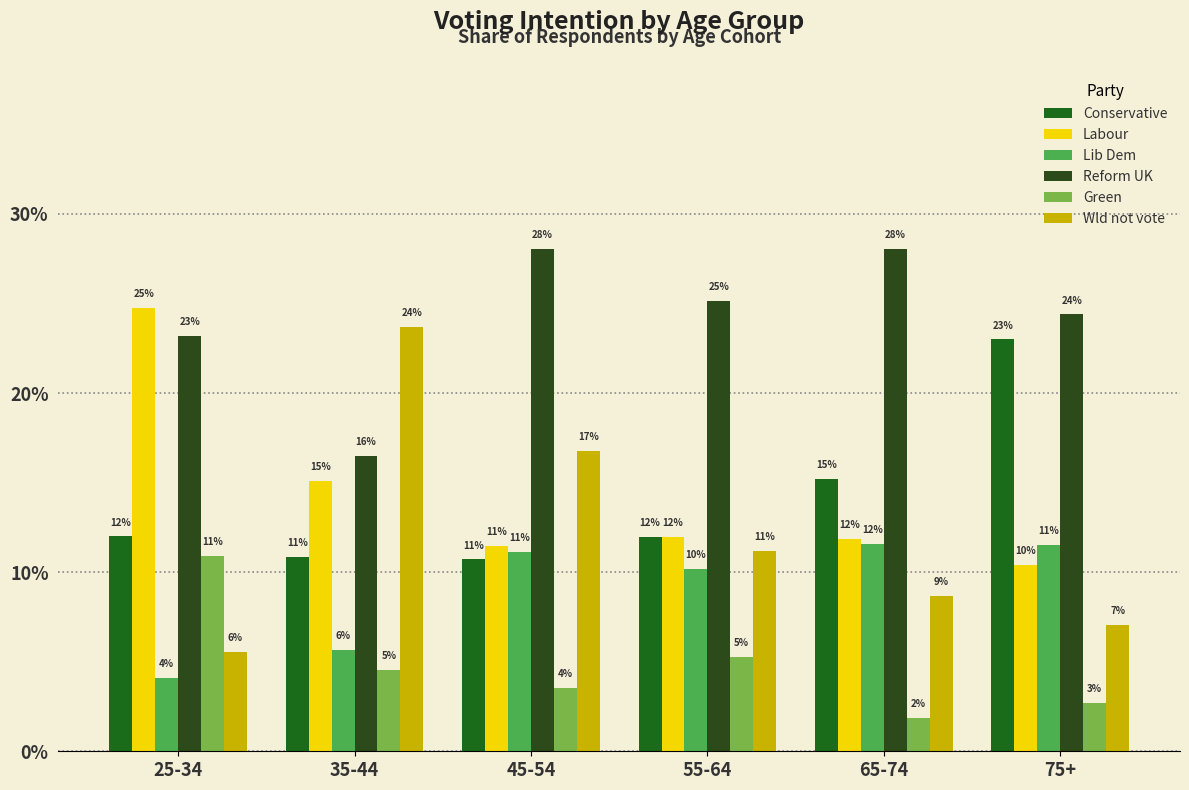

What is the label of the 6th bar from the left?

75+